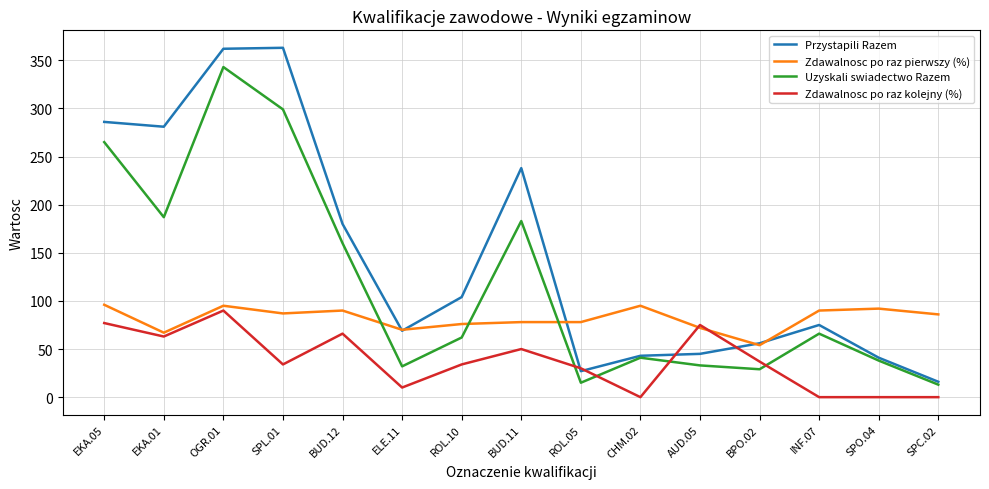

What is the sum of the Zdawalnosc po raz pierwszy (%) values at EKA.01 and AUD.05?

139